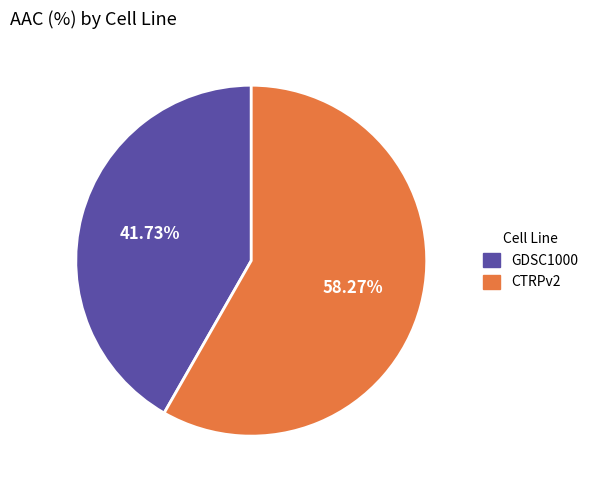

True or false: GDSC1000 accounts for 35% of the total.

False